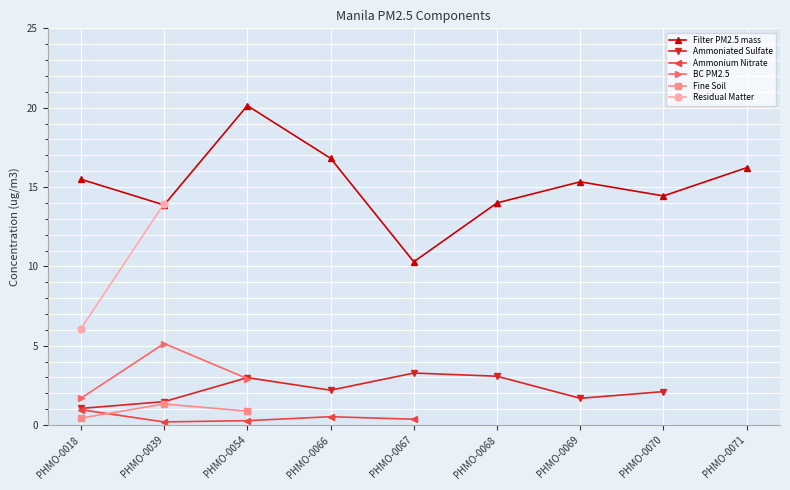

What is the difference between the maximum and minimum values in the Residual Matter series?

7.9